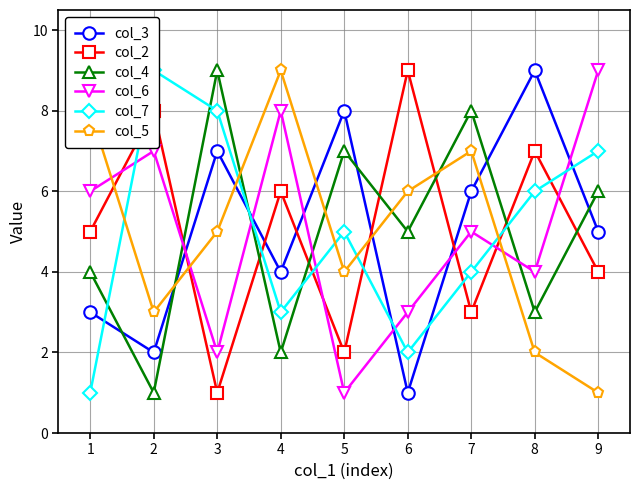

Rank the series by their maximum value, from highest to lowest.

col_3, col_2, col_4, col_6, col_7, col_5